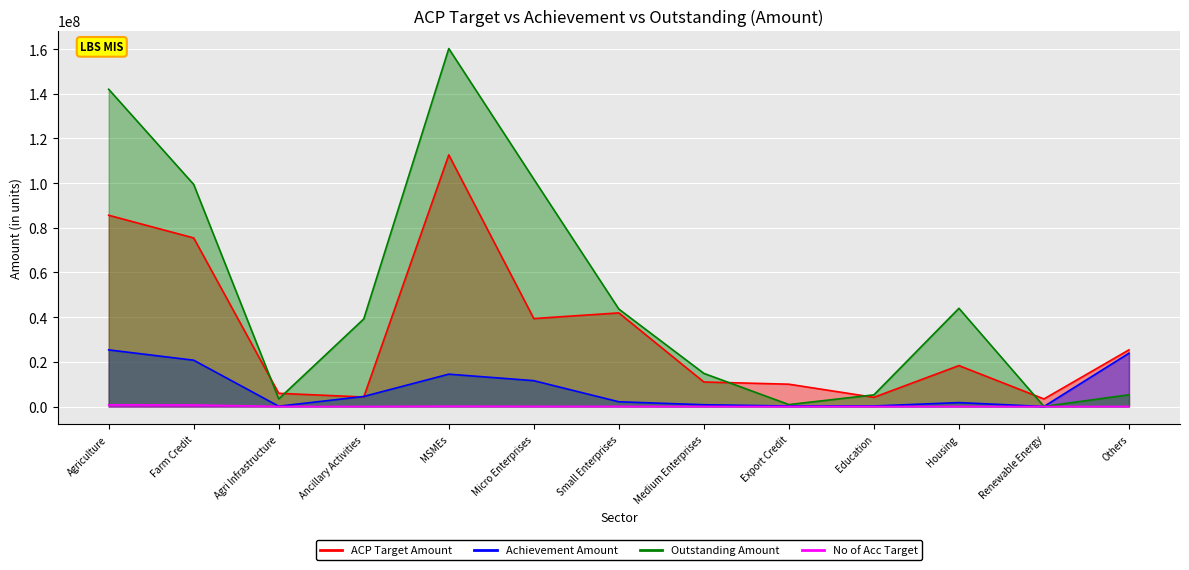

Is the value of No of Acc Target at Export Credit greater than the value of Achievement Amount at Housing?

No